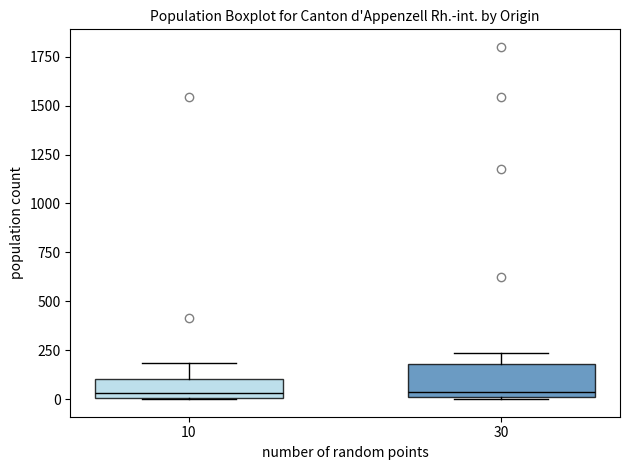

Comparing the boxes themselves (not the whiskers), which one is the tallest?

30